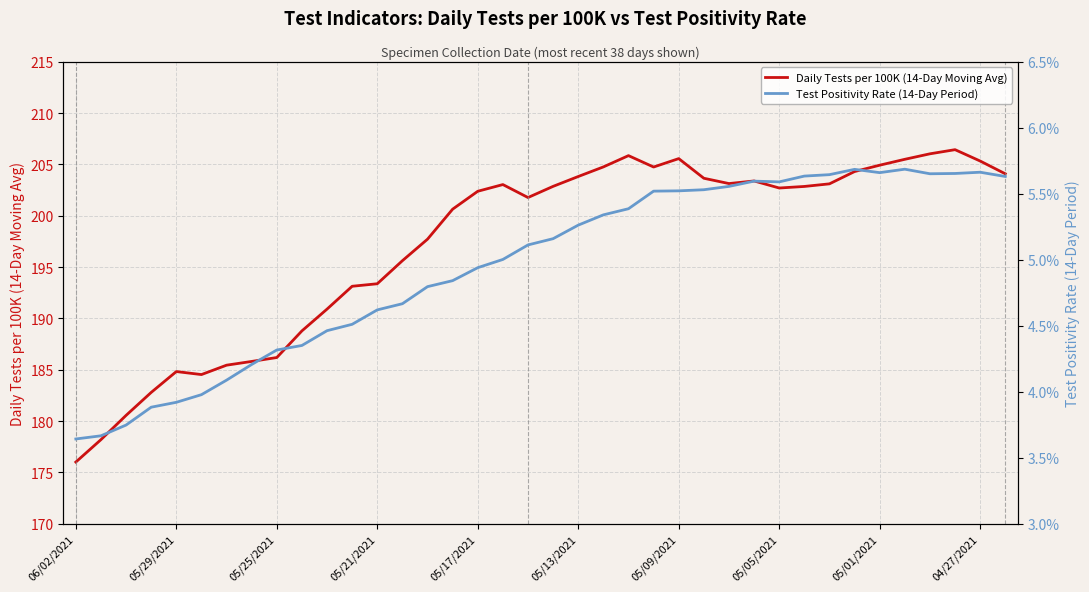

Reading left to right, extract all data points from this chart.

Daily Tests per 100K (14-Day Moving Avg): 176.0	178.2	180.6	182.8	184.8	184.5	185.4	185.8	186.2	188.8	190.9	193.1	193.4	195.6	197.7	200.6	202.4	203.0	201.8	202.9	203.8	204.8	205.9	204.8	205.6	203.7	203.1	203.4	202.7	202.9	203.1	204.3	204.9	205.5	206.0	206.4	205.3	204.1
Test Positivity Rate (14-Day Period): 0.0	0.0	0.0	0.0	0.0	0.0	0.0	0.0	0.0	0.0	0.0	0.0	0.0	0.0	0.0	0.0	0.0	0.1	0.1	0.1	0.1	0.1	0.1	0.1	0.1	0.1	0.1	0.1	0.1	0.1	0.1	0.1	0.1	0.1	0.1	0.1	0.1	0.1